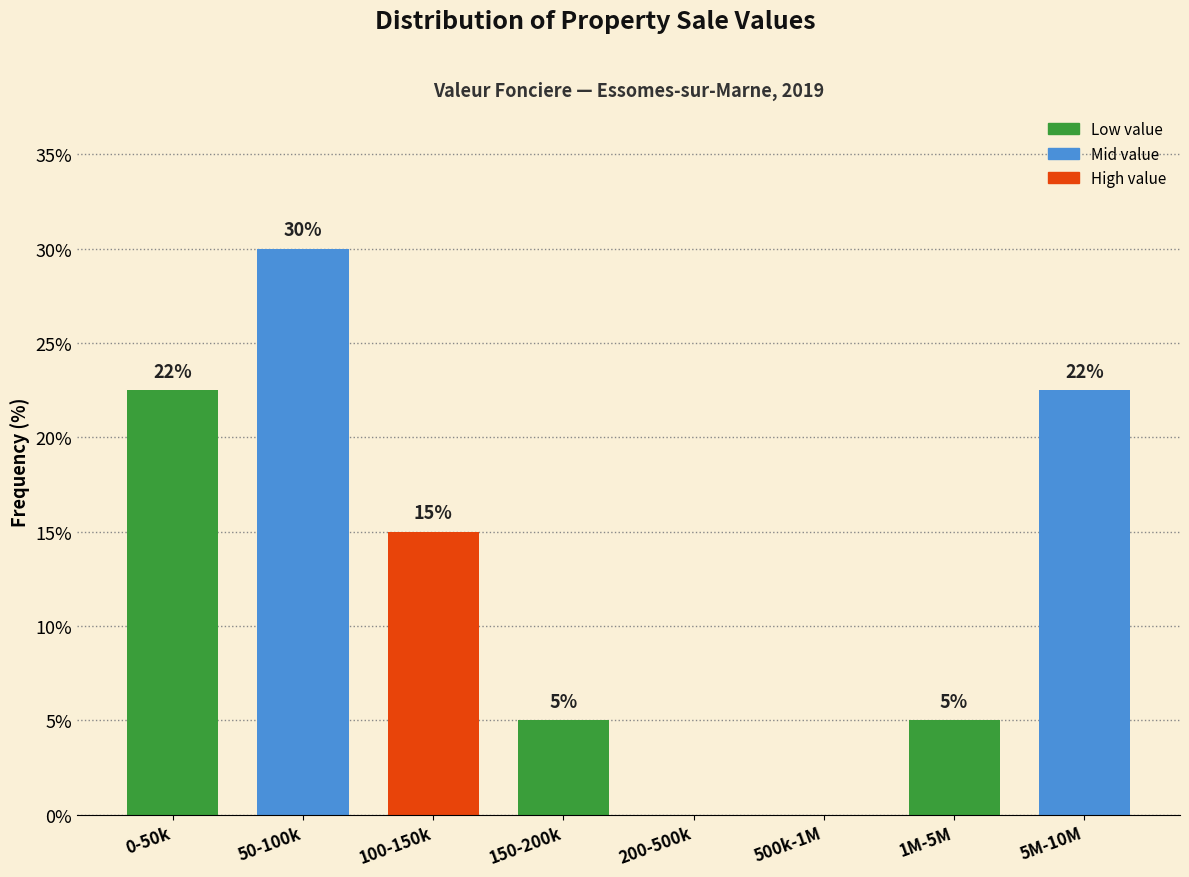

The chart shows a value of -16.3 at 500k-1M. True or false?

False